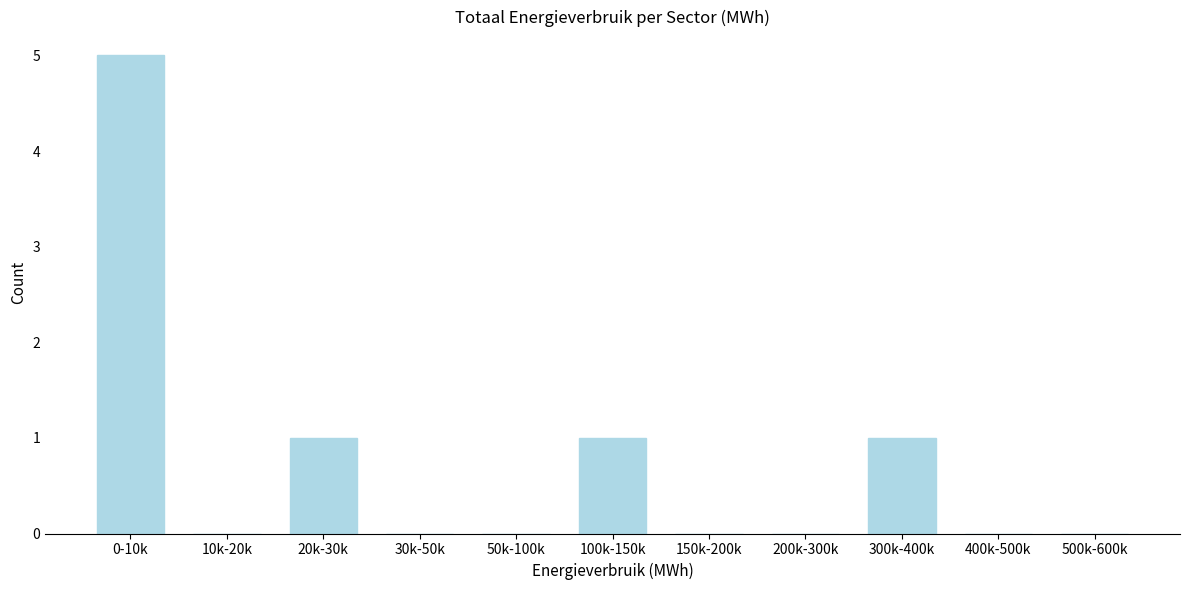

Reading left to right, list all the values displayed in this chart.

0-10k=5	10k-20k=0	20k-30k=1	30k-50k=0	50k-100k=0	100k-150k=1	150k-200k=0	200k-300k=0	300k-400k=1	400k-500k=0	500k-600k=0